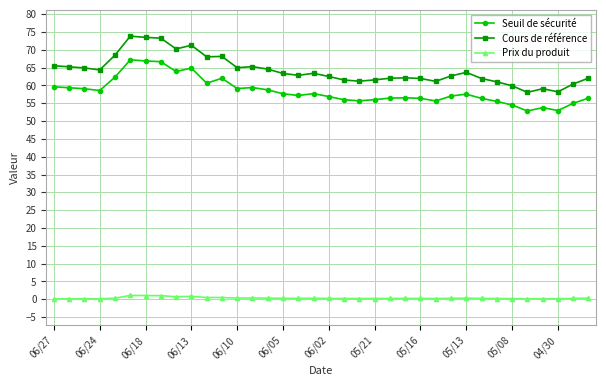

What is the value of the Cours de référence point at the 7th from the left?

73.5